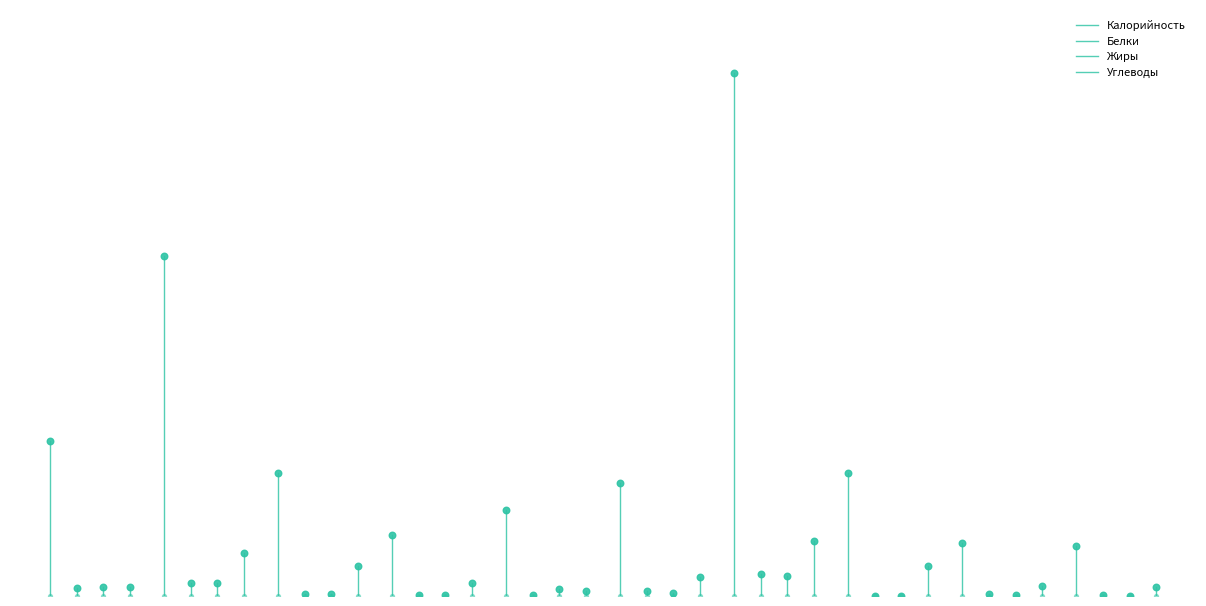

What are all the series names shown in the legend?

Калорийность, Белки, Жиры, Углеводы